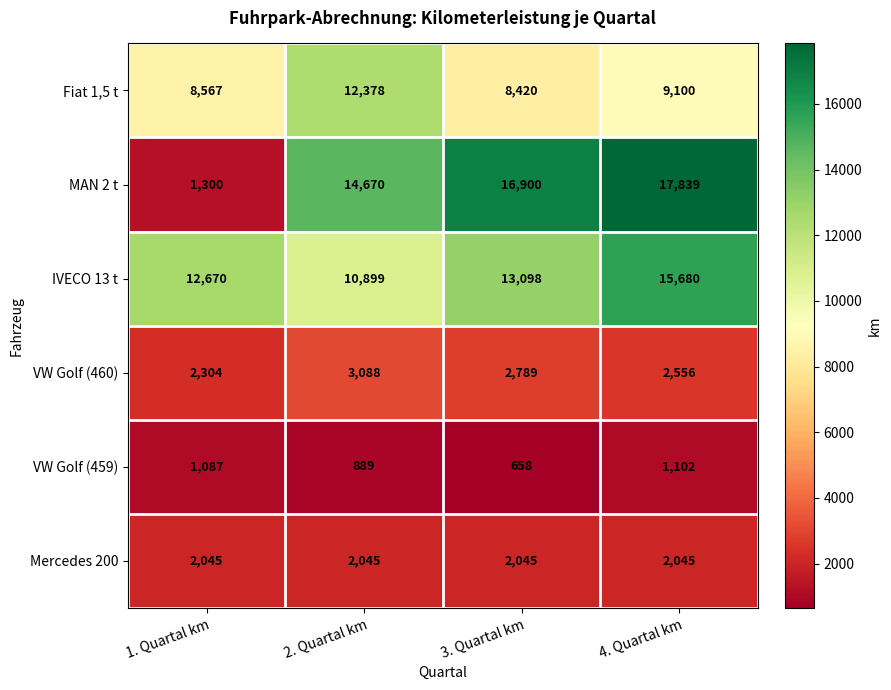

What is the difference between the maximum and minimum values in the VW Golf (460) series?

784